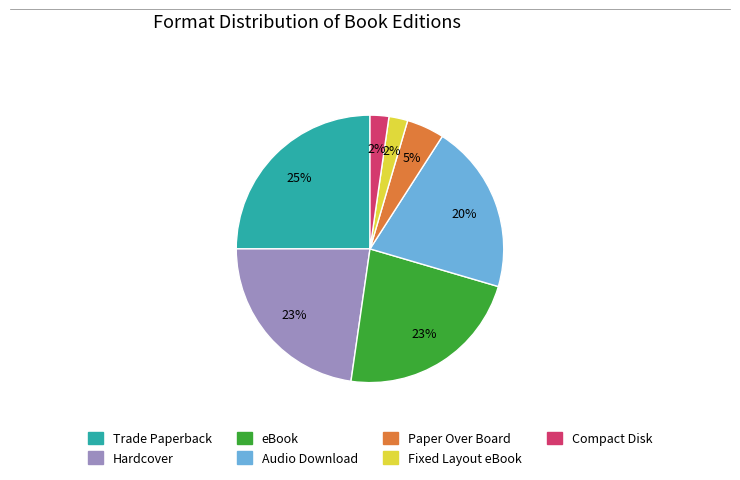

To the nearest percent, what portion does Fixed Layout eBook represent?

2%